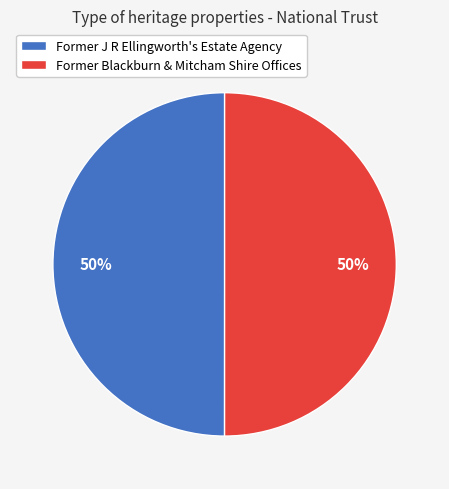

Count the number of slices in the pie.

2